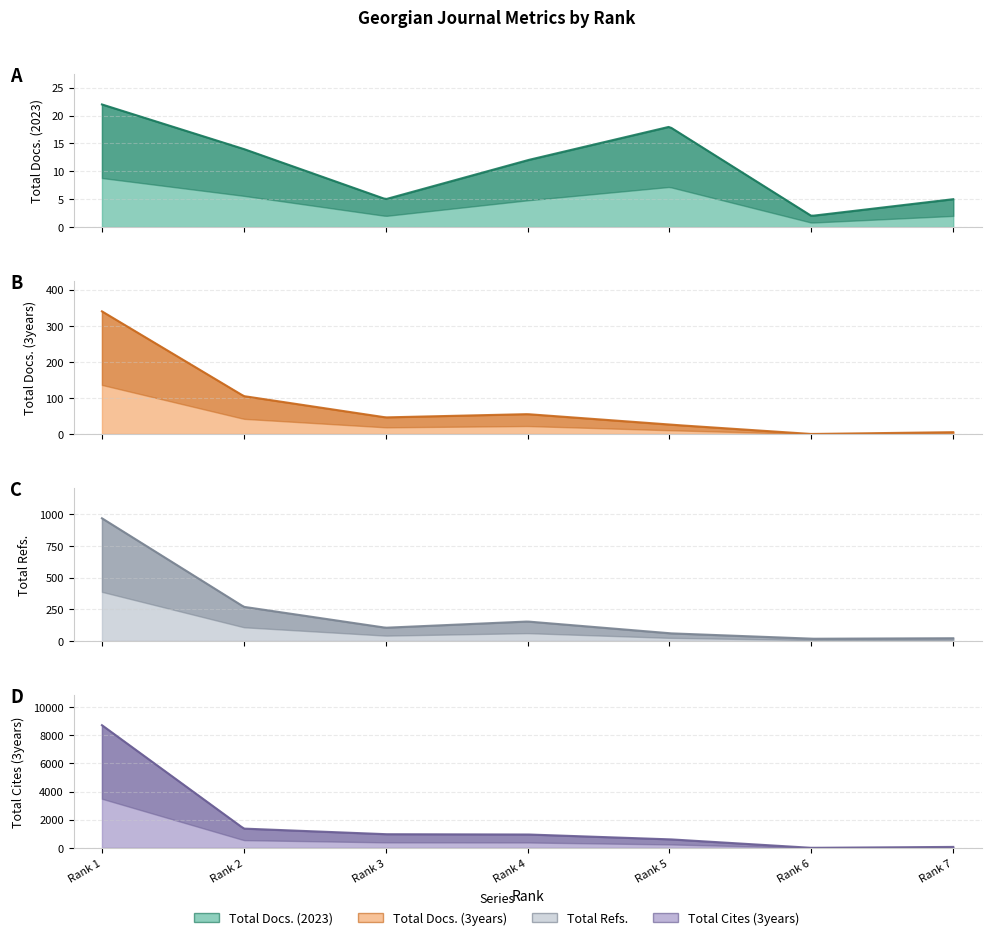

Reading left to right, transcribe all the data shown in this chart.

Total Docs. (2023): 22	14	5	12	18	2	5
Total Docs. (3years): 340	105	46	55	26	0	5
Total Refs.: 968	269	104	153	60	17	21
Total Cites (3years): 8723	1367	968	950	606	0	64